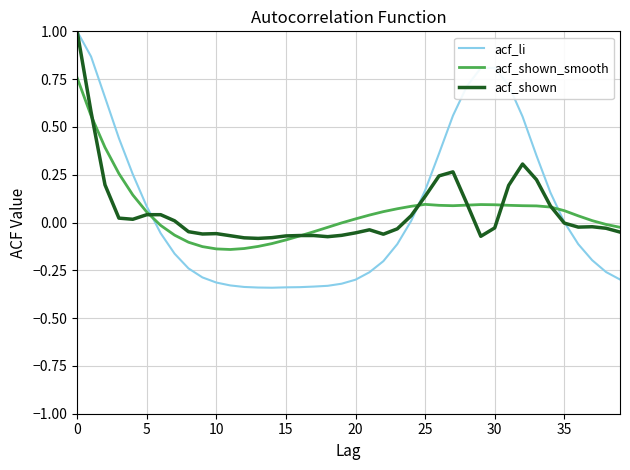

What is the maximum value for acf_li?

1.0